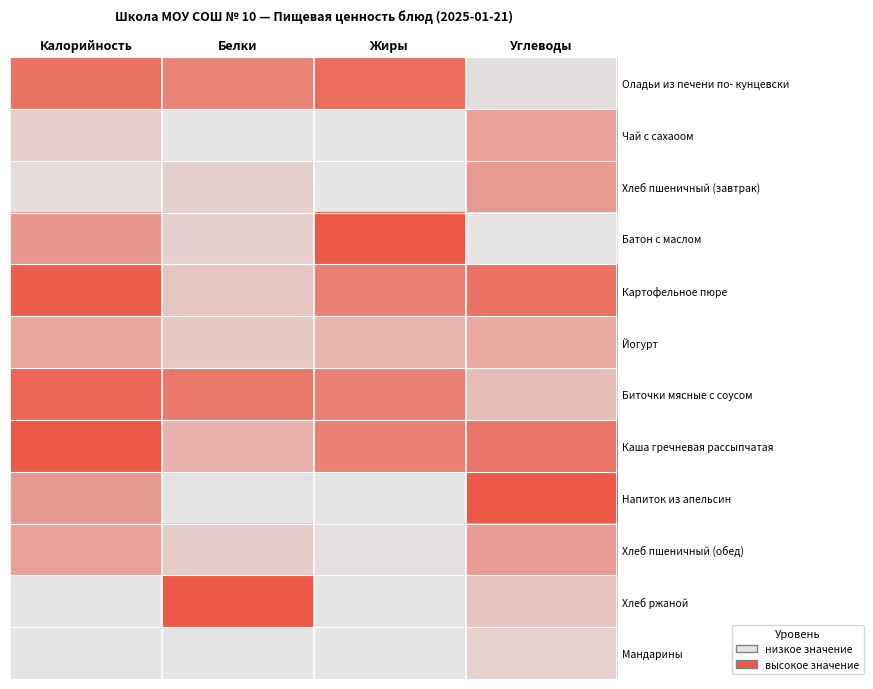

Rank the series by their maximum value, from highest to lowest.

Батон с маслом, Каша гречневая рассыпчатая, Напиток из апельсин, Хлеб ржаной, Картофельное пюре, Биточки мясные с соусом, Оладьи из печени по- кунцевски, Хлеб пшеничный (завтрак), Хлеб пшеничный (обед), Чай с сахаоом, Йогурт, Мандарины